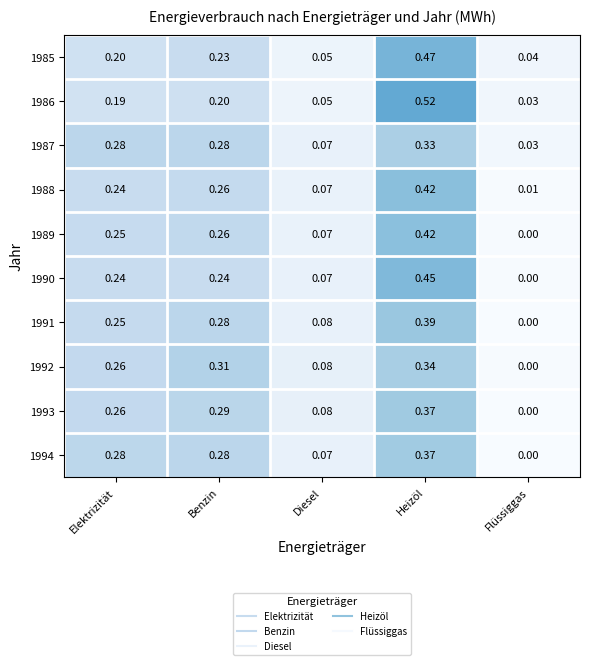

Which category has the lowest value in the 1986 series?

Flüssiggas